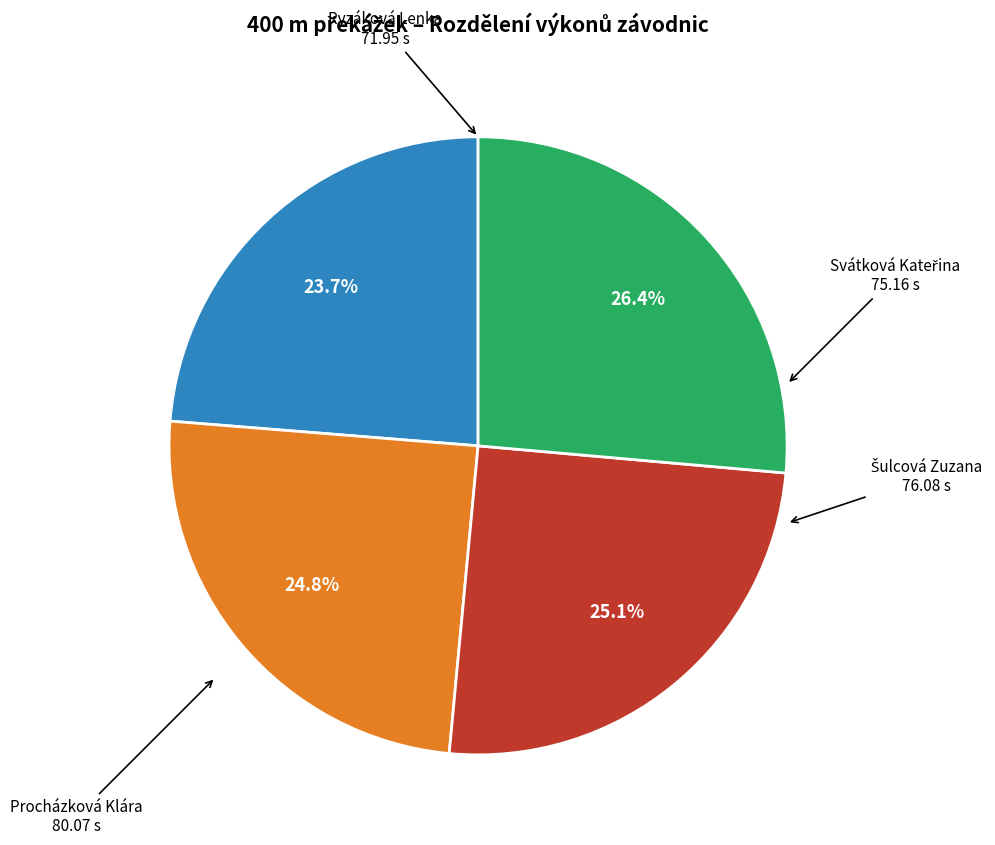

How many slices are in this pie chart?

4